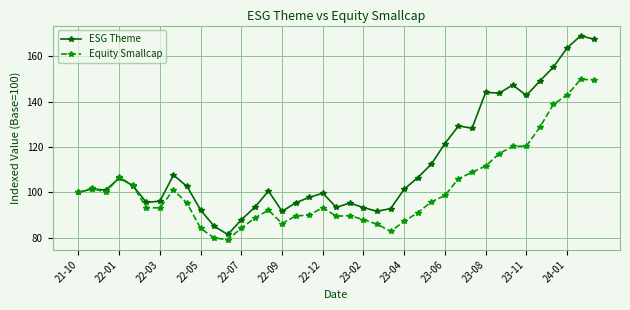

List the series in order of their peak value, lowest first.

Equity Smallcap, ESG Theme